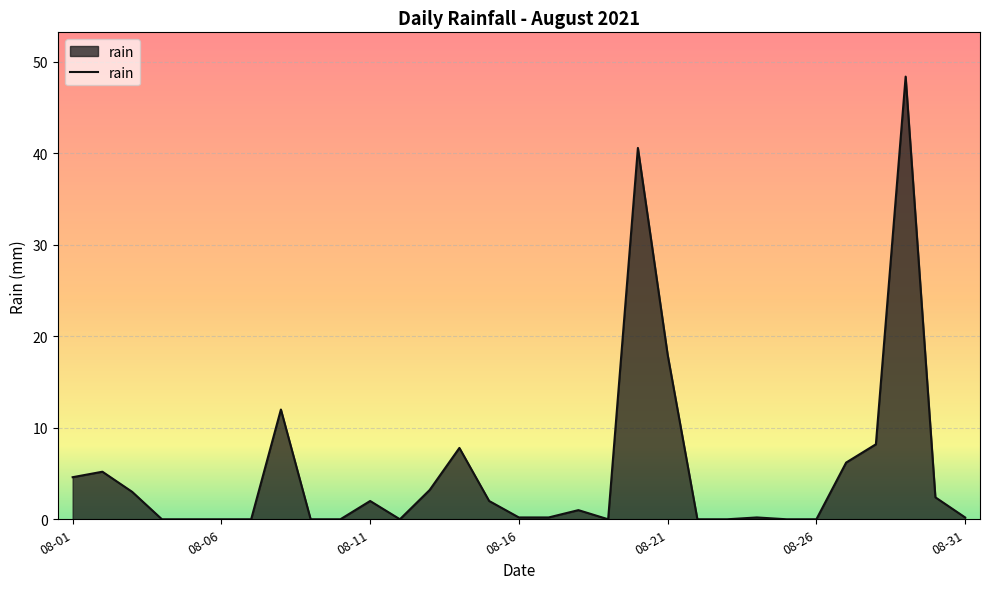

What is the maximum value shown in the chart?

48.4